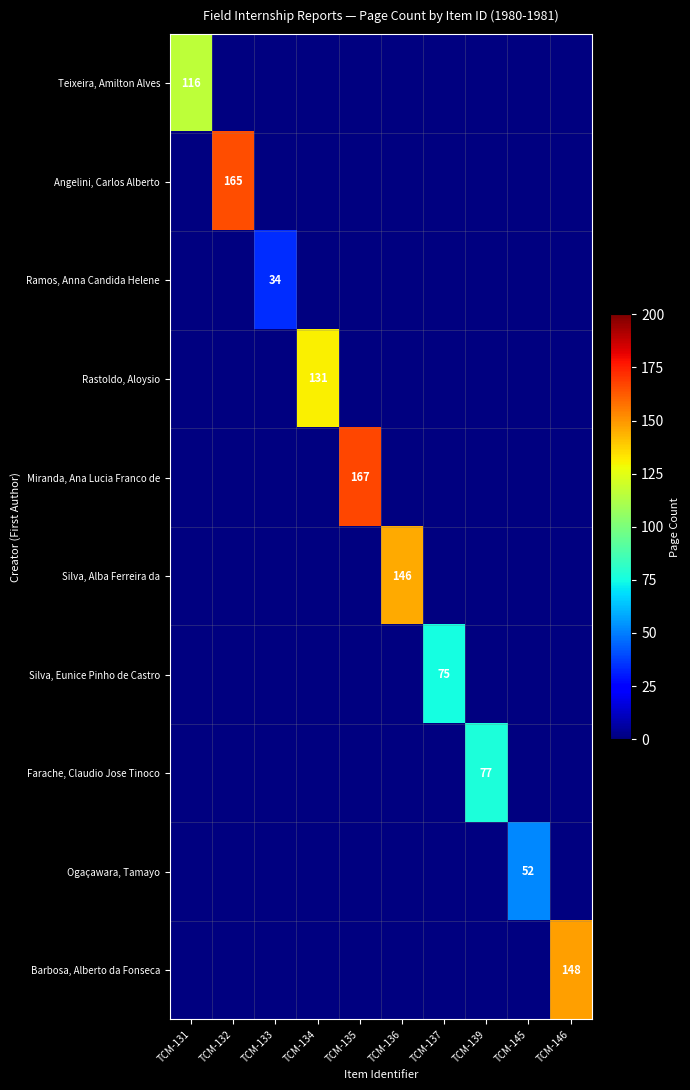

The value of Miranda, Ana Lucia Franco de at TCM-135 is 167. True or false?

True